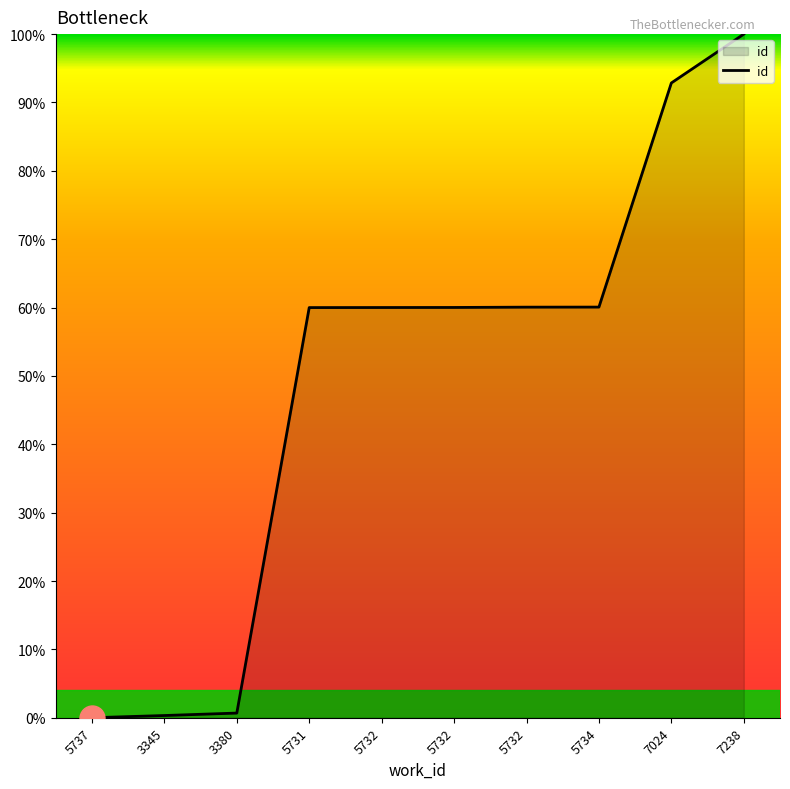

True or false: the data shows 106.9 at 5732.

False